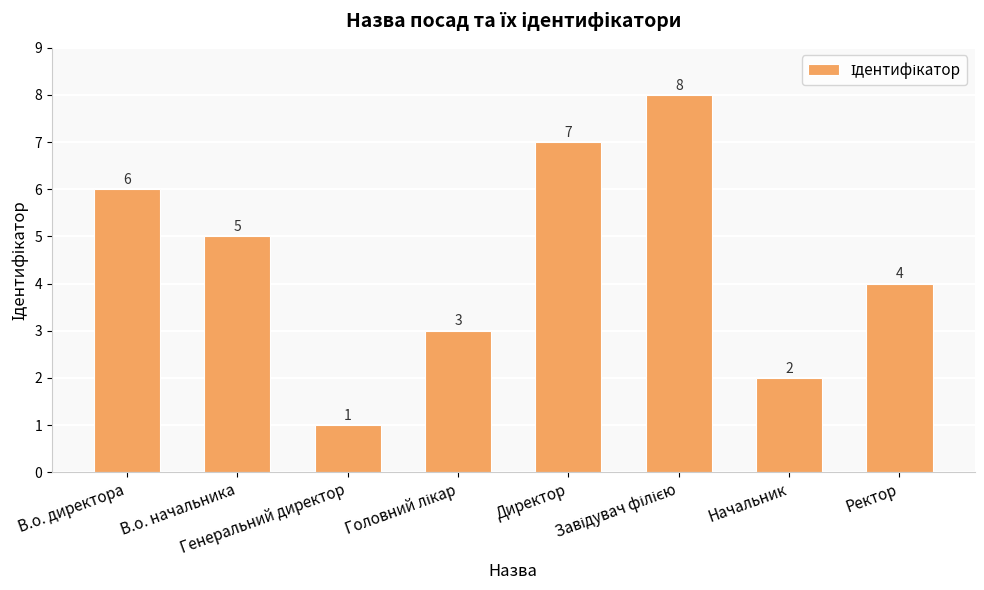

What is the sum of the values at Генеральний директор and В.о. начальника?

6